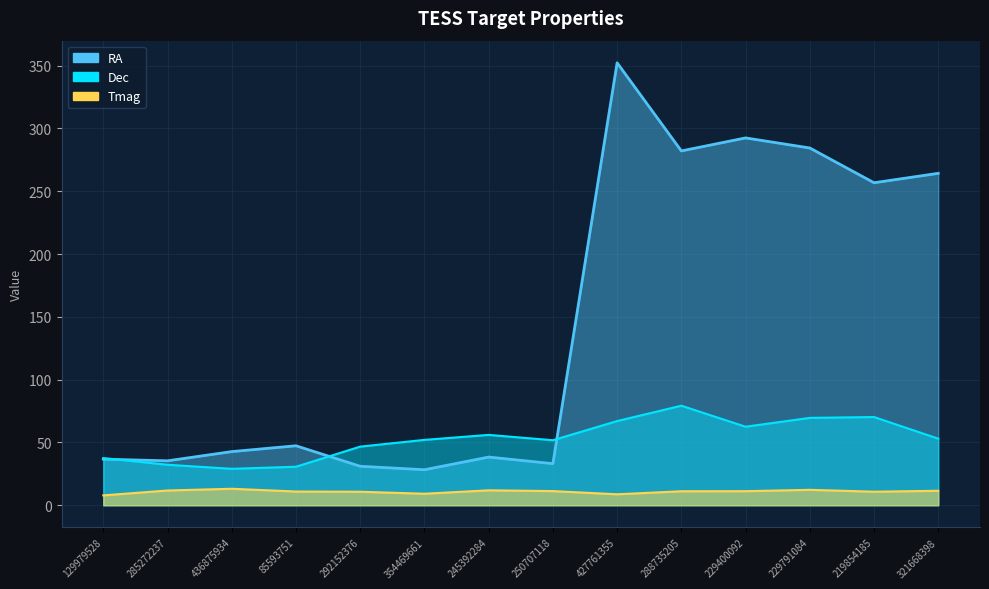

Reading right to left, list all the values displayed in this chart.

RA: 264.3	256.8	284.4	292.5	282.1	352.3	33.1	38.4	28.3	31.0	47.4	42.7	35.4	36.7
Dec: 53.0	70.2	69.6	62.5	79.3	67.0	51.8	56.0	52.1	46.7	30.7	29.0	32.2	37.6
Tmag: 11.5	10.8	12.3	11.2	11.2	8.8	11.3	11.9	9.2	10.8	10.9	13.1	11.8	7.9